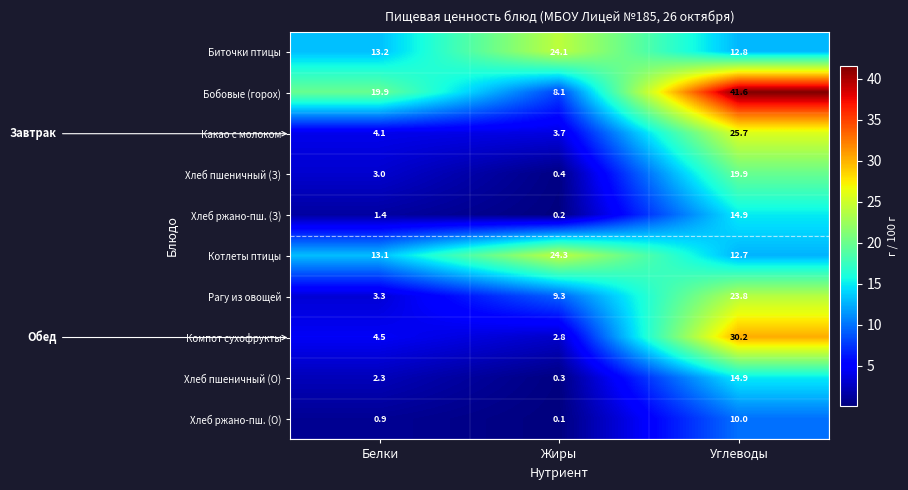

List the labels in order of Какао с молоком value, largest first.

Углеводы, Белки, Жиры